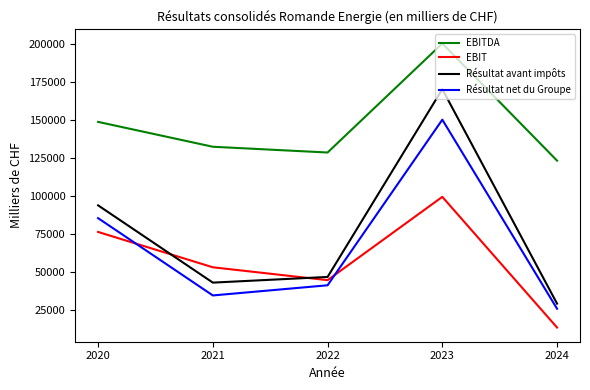

In EBITDA, how many points are higher than both neighbors (excluding endpoints)?

1